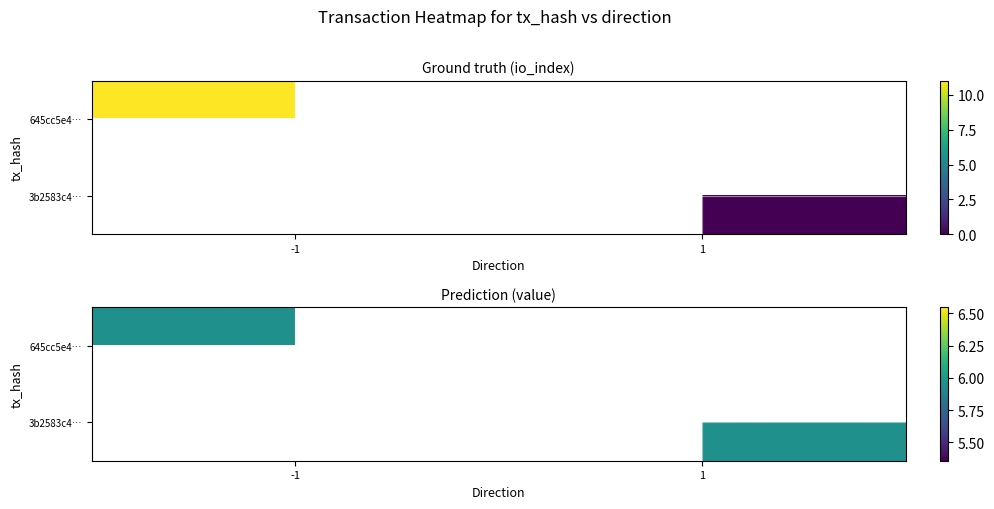

List the series in order of their overall mean, lowest first.

3b2583c44d66df630e4eea9b554a4cfe458385f, 645cc5e4b83de9f237824f7625a83e701dc16bb